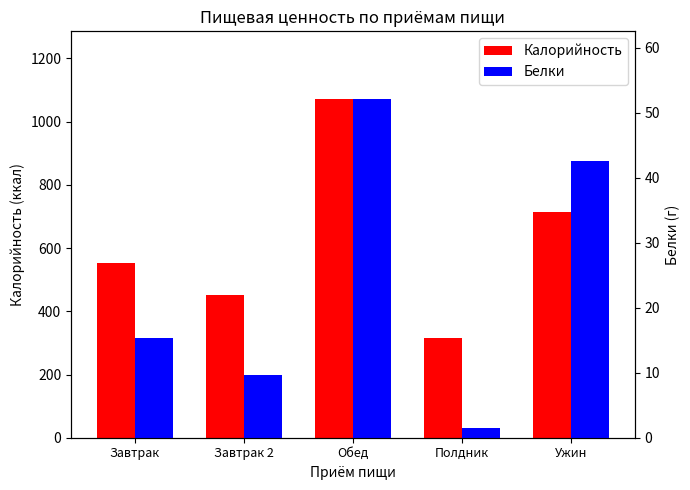

Reading left to right, list all the values displayed in this chart.

Калорийность: 554.3	452.4	1071.4	315.4	714.3
Белки: 15.4	9.6	52.1	1.5	42.5